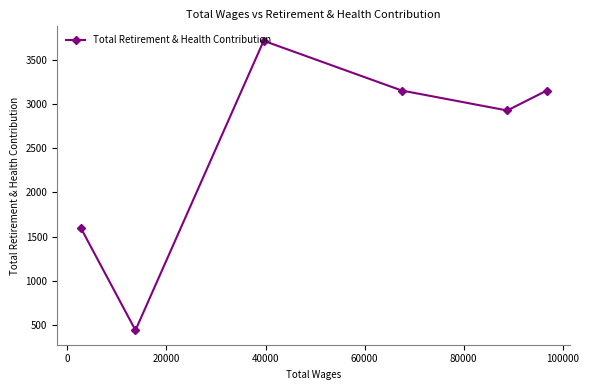

What is the difference between the maximum and minimum values?

3265